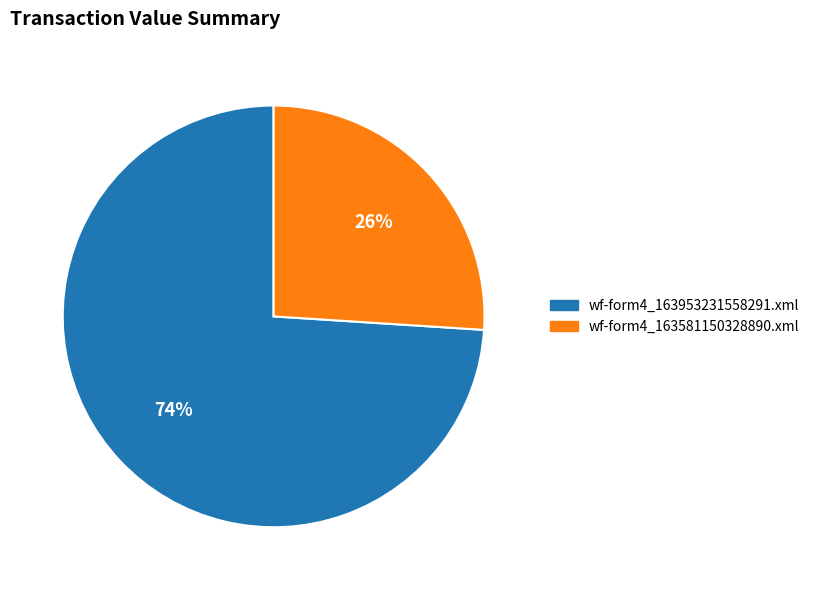

To the nearest percent, what portion does wf-form4_163953231558291.xml represent?

74%